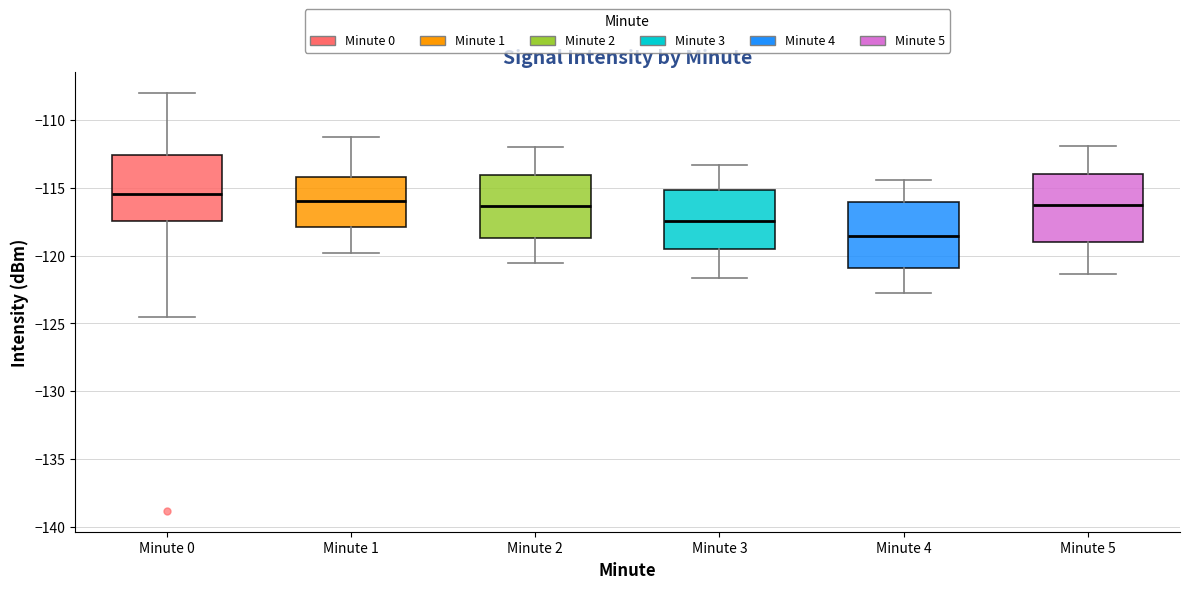

Which box has the highest median line?

Minute 0